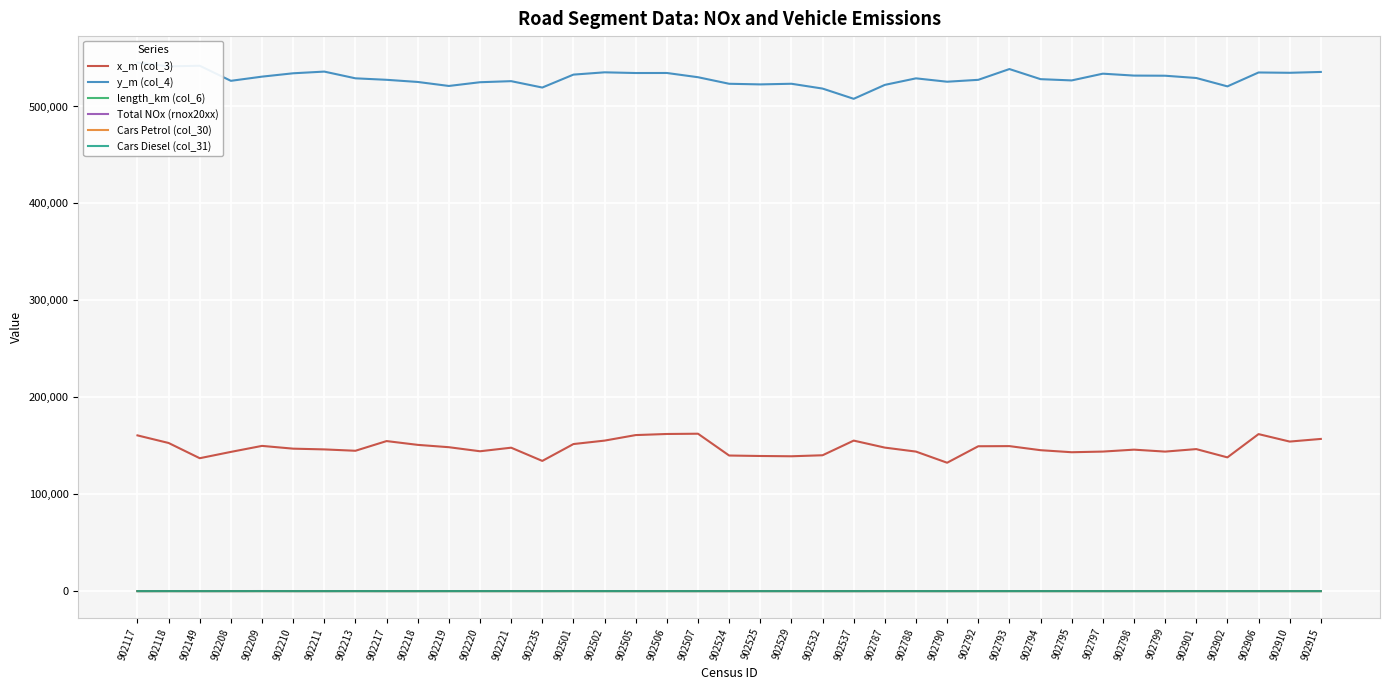

What is the highest value of the length_km (col_6) series?

13.2